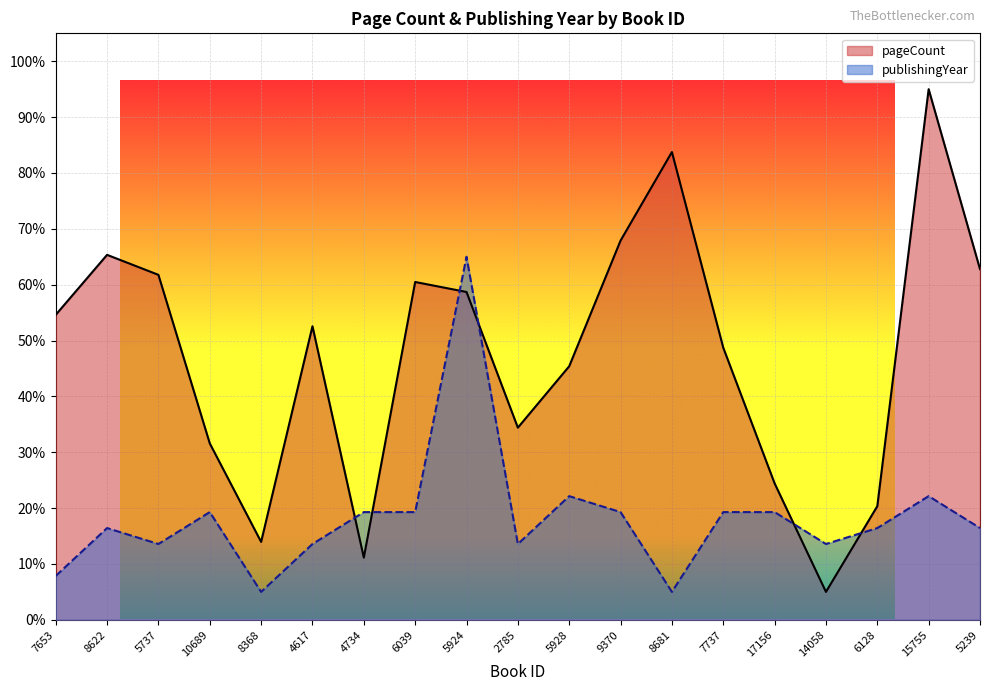

The value of publishingYear at 6039 is 9.9. True or false?

False